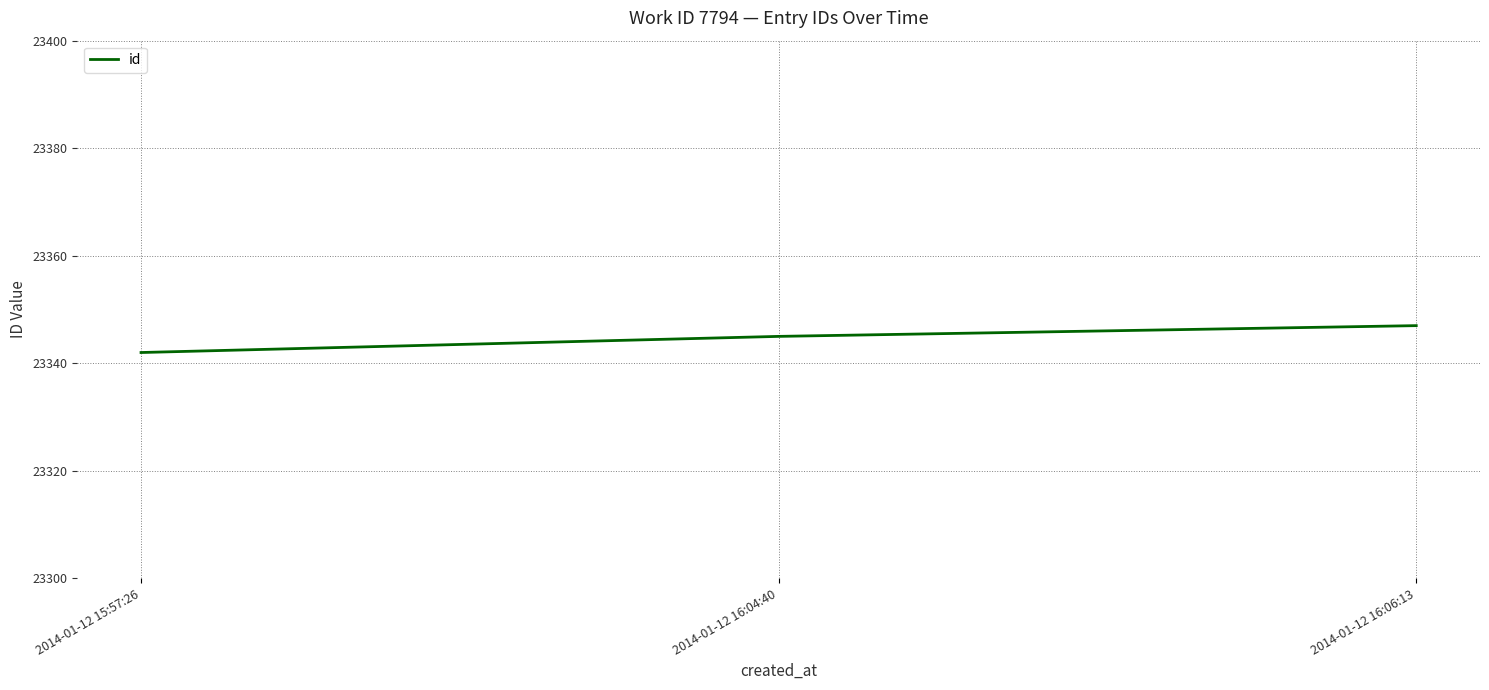

Which has a higher value, 2014-01-12 16:06:13 or 2014-01-12 16:04:40?

2014-01-12 16:06:13